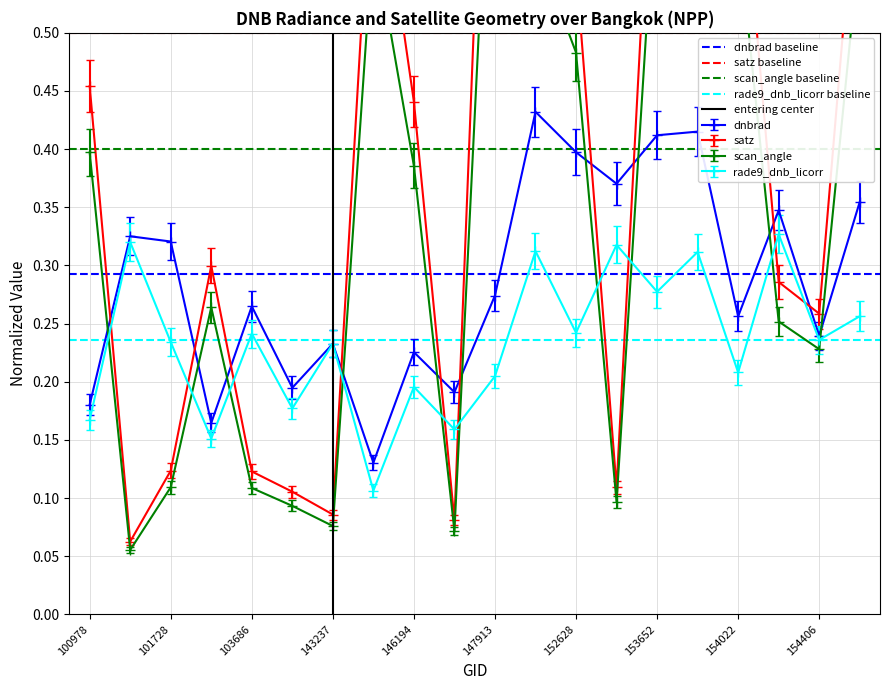

The value of rade9_dnb_licorr at 147913 is 0.3. True or false?

False